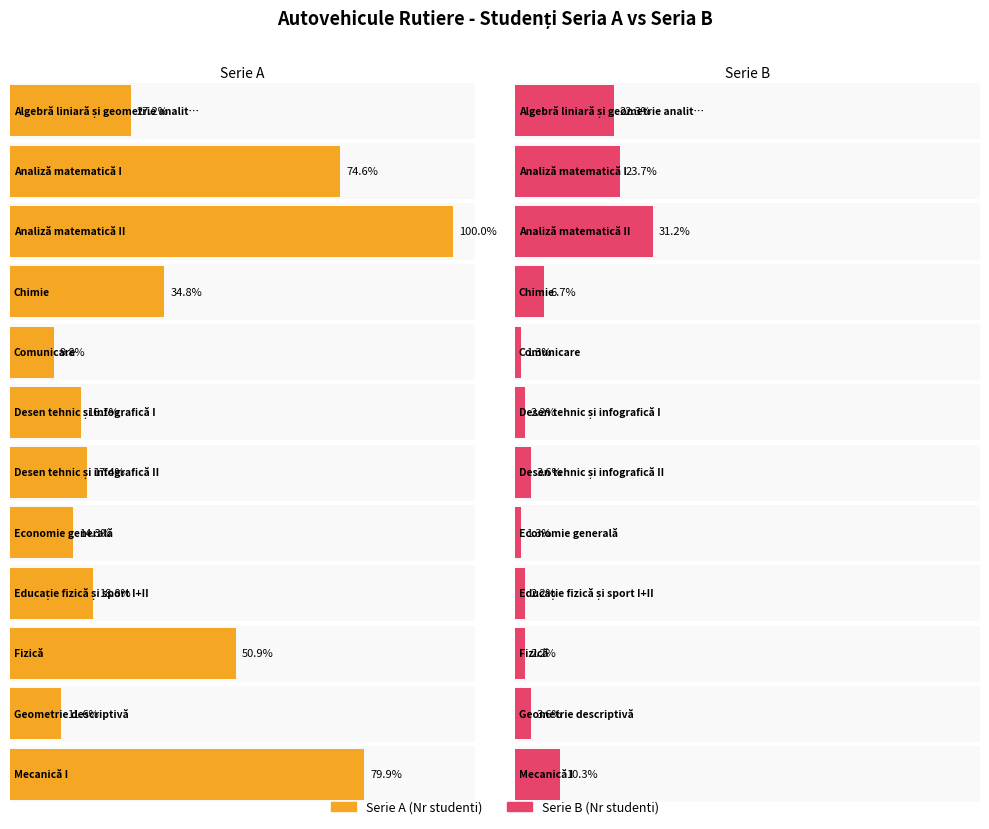

Is it true that Serie B (Nr studenti) equals 8 at 5?

False